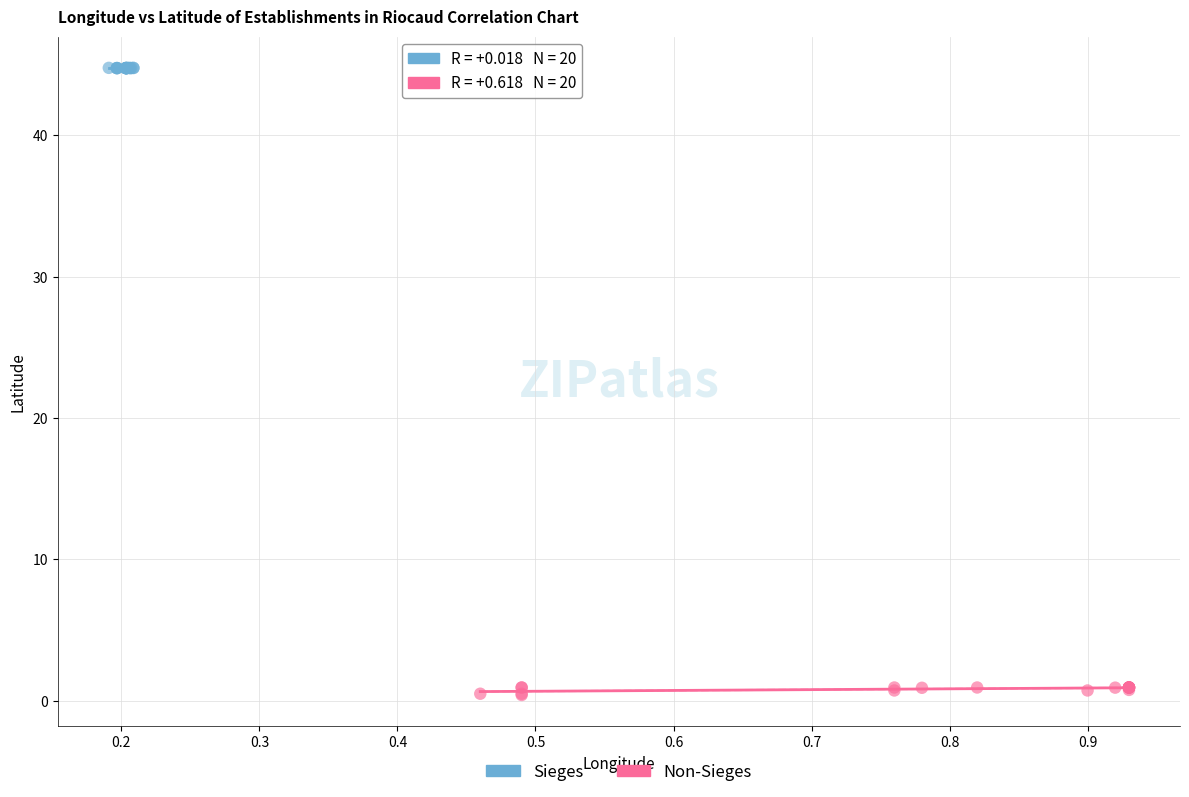

Which series reaches the maximum Y coordinate?

Sieges